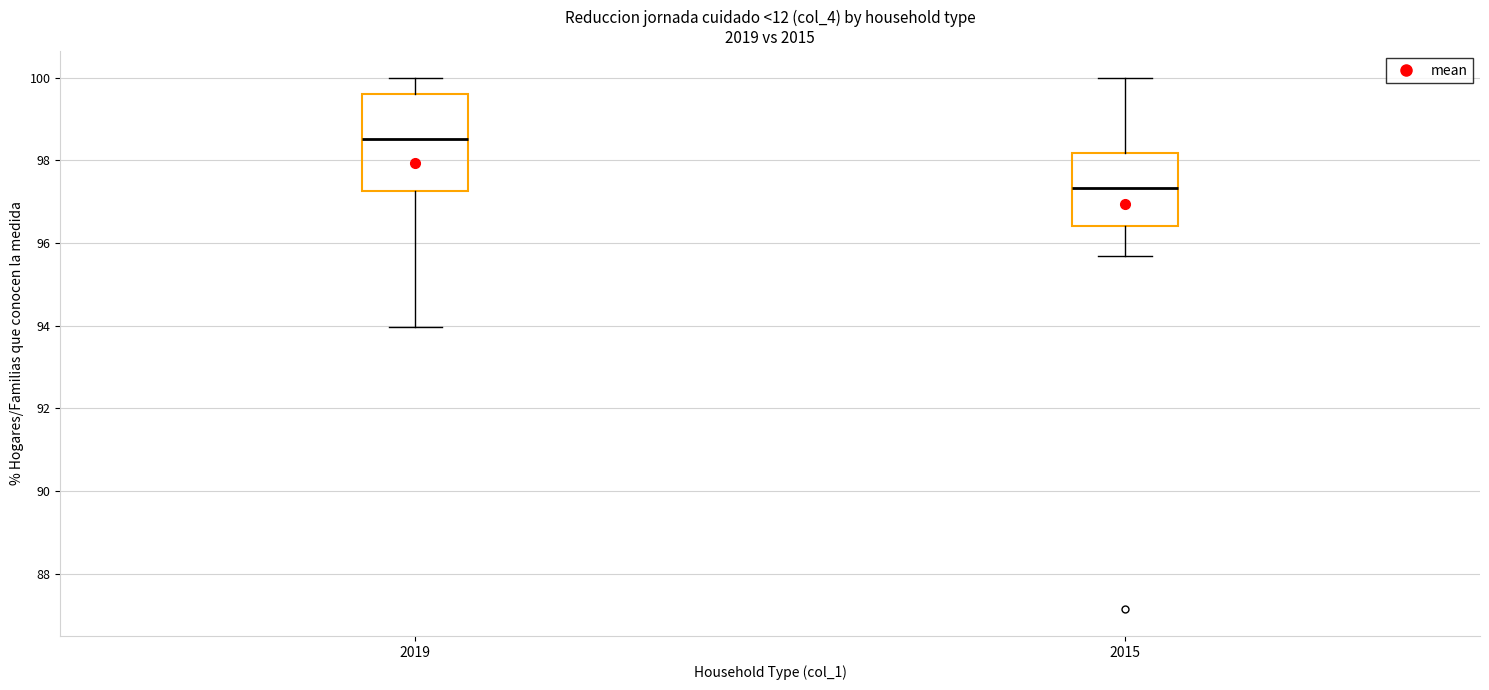

Comparing the boxes themselves (not the whiskers), which one is the tallest?

2019